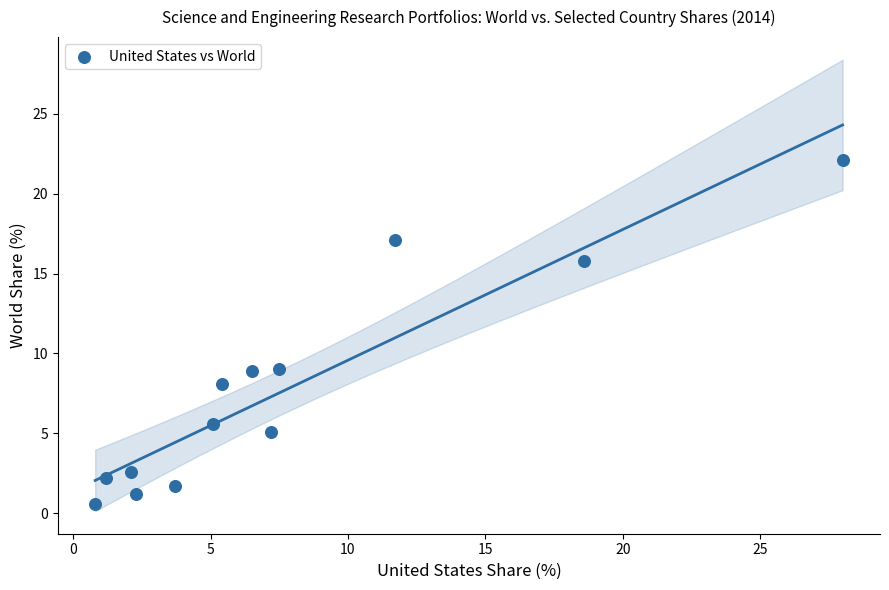

What is the range of Y values (max minus min)?

21.5